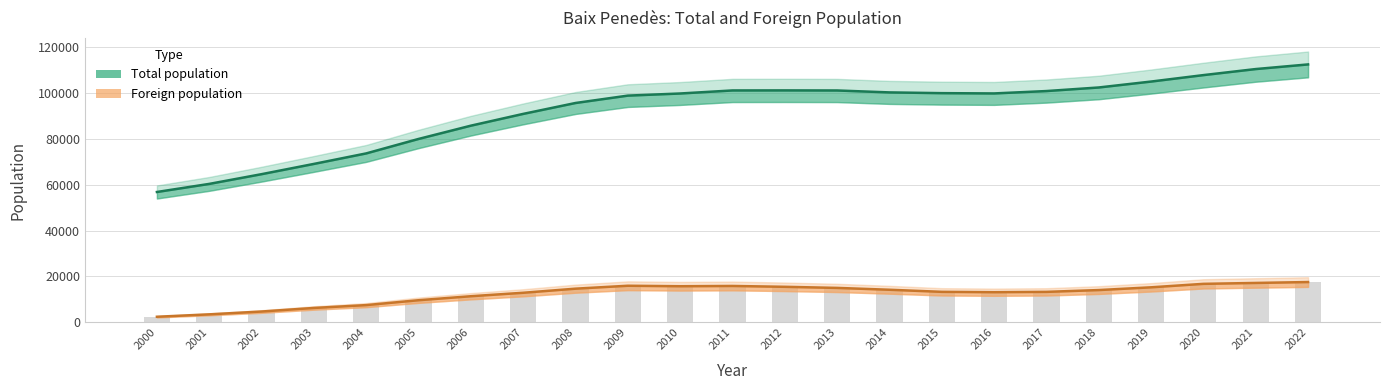

Is it true that Total population equals 79967 at 2005?

True